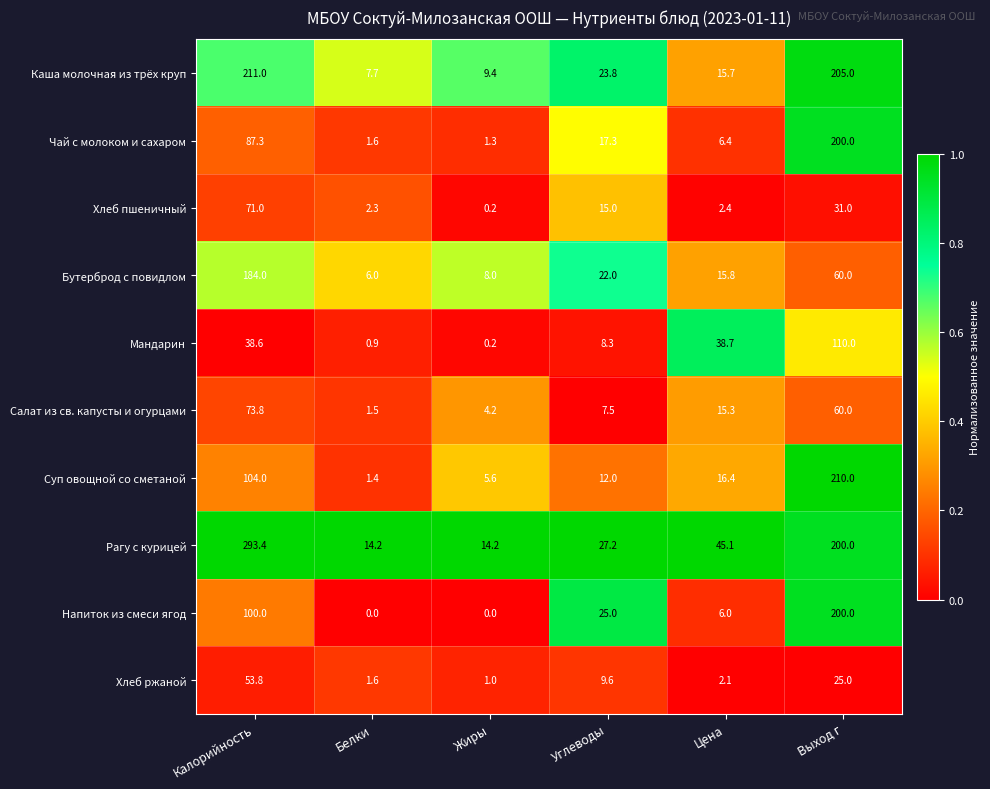

How many distinct data groups are displayed?

10